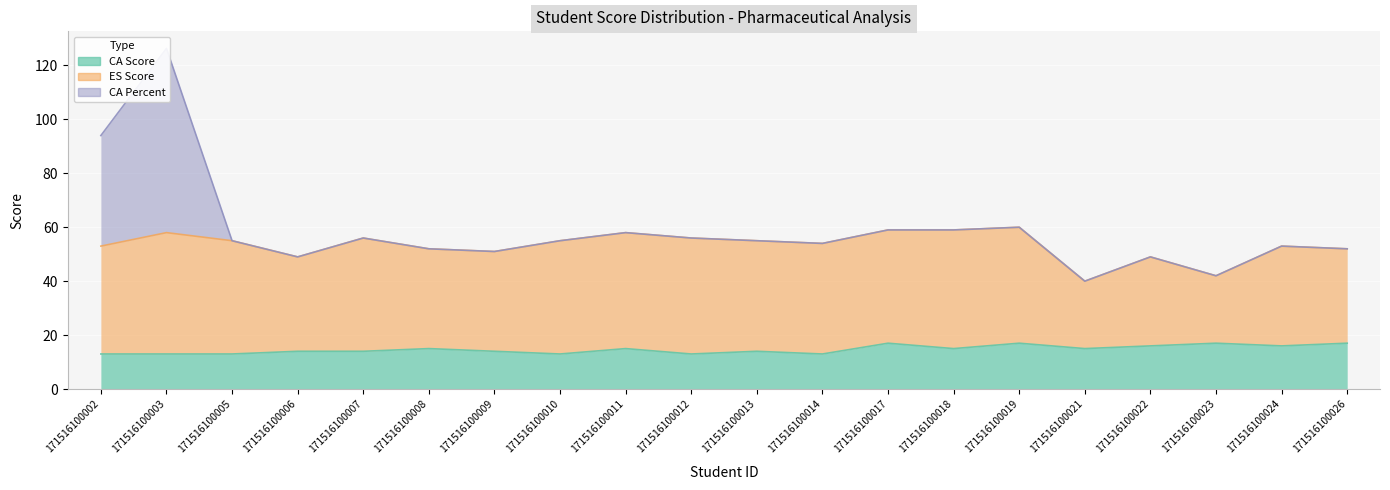

What is the difference between the ES Score values at 171516100012 and 171516100018?

1.0